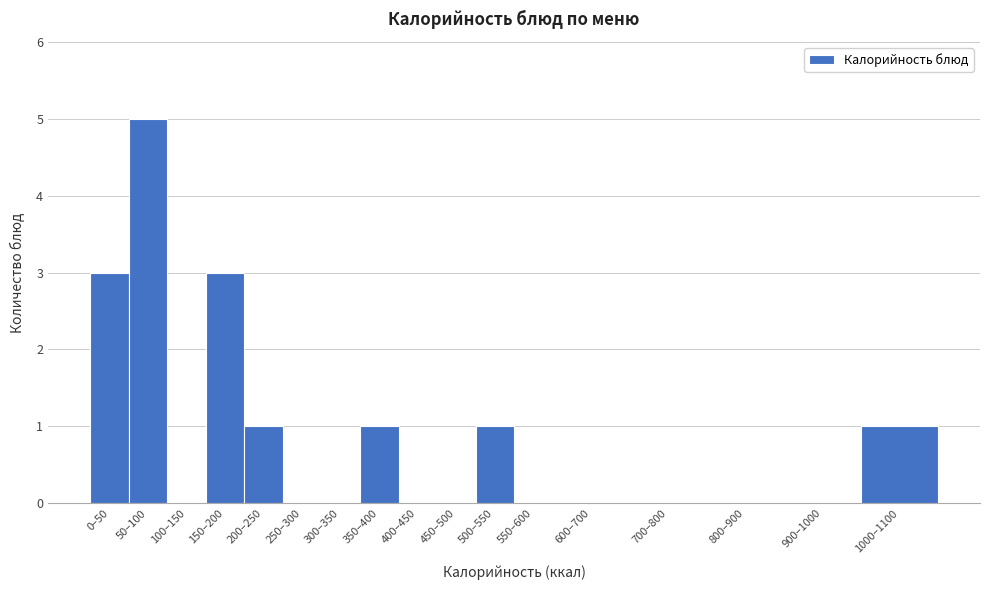

Reading left to right, what are all the values shown in this chart?

0–50=3	50–100=5	100–150=0	150–200=3	200–250=1	250–300=0	300–350=0	350–400=1	400–450=0	450–500=0	500–550=1	550–600=0	600–700=0	700–800=0	800–900=0	900–1000=0	1000–1100=1